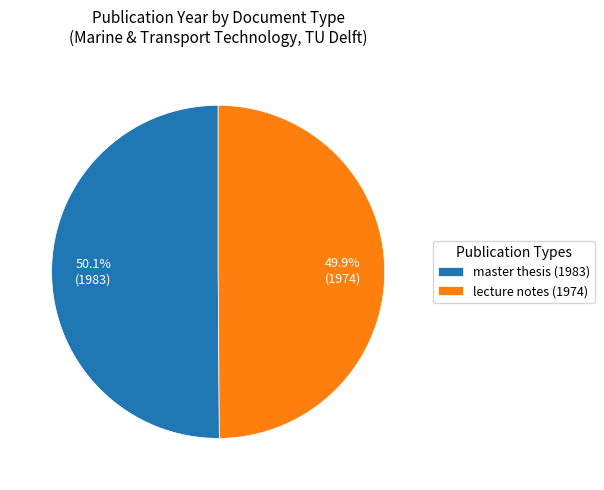

How many slices are in this pie chart?

2